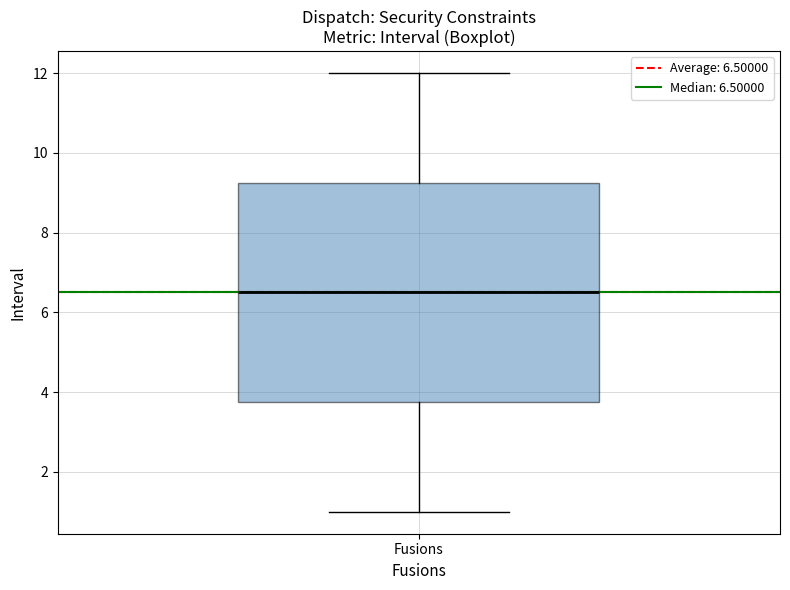

Transcribe this box plot: give where the median line is, the range the box spans, and where the two whiskers end, as read against the y-axis. The values are not printed on the chart, so give them approximately, as read against the axis.

median 6.6, box 3.8 to 9.2, whiskers 1.0 to 12.0